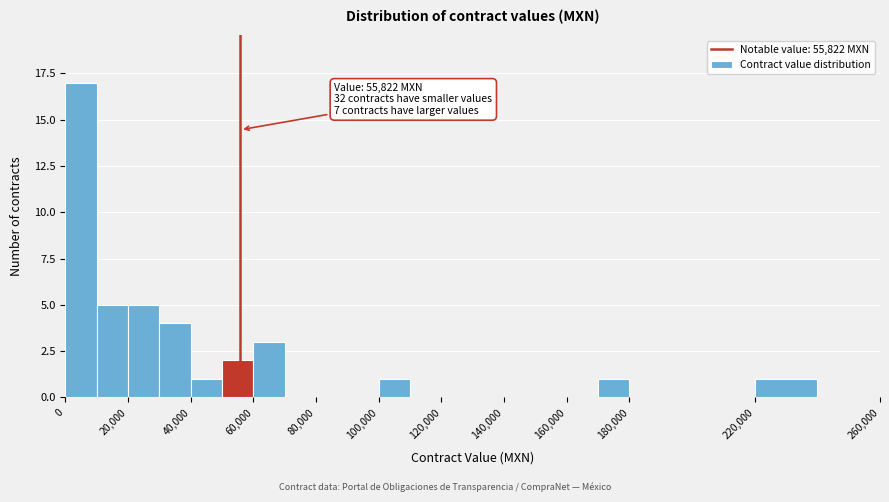

Which range on the x-axis has the tallest bar?

0 to 10000